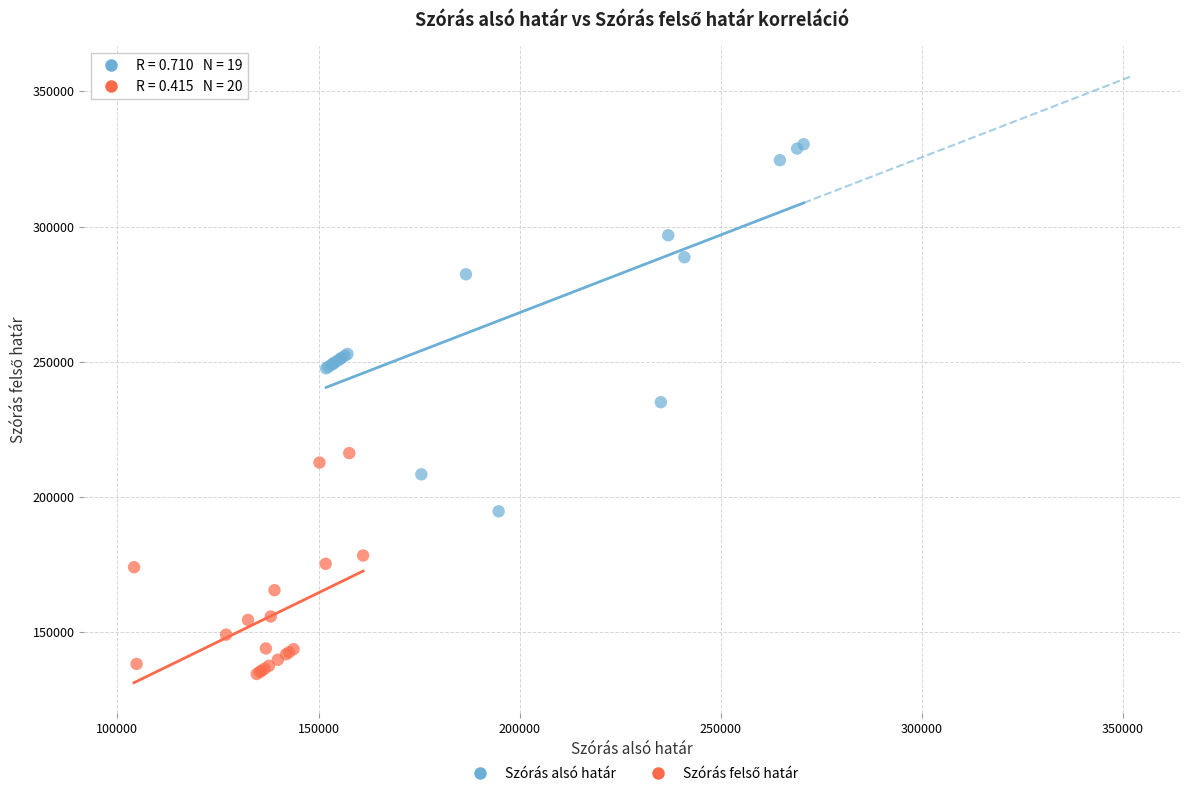

Which series has the widest spread of Y values?

Szórás alsó határ